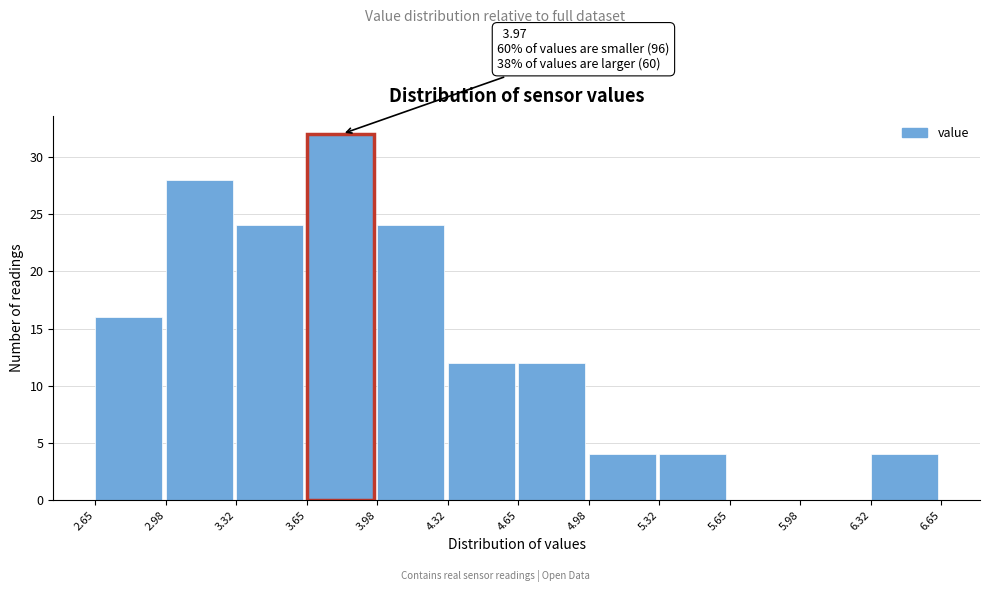

Which range on the x-axis has the tallest bar?

3.65 to 3.98